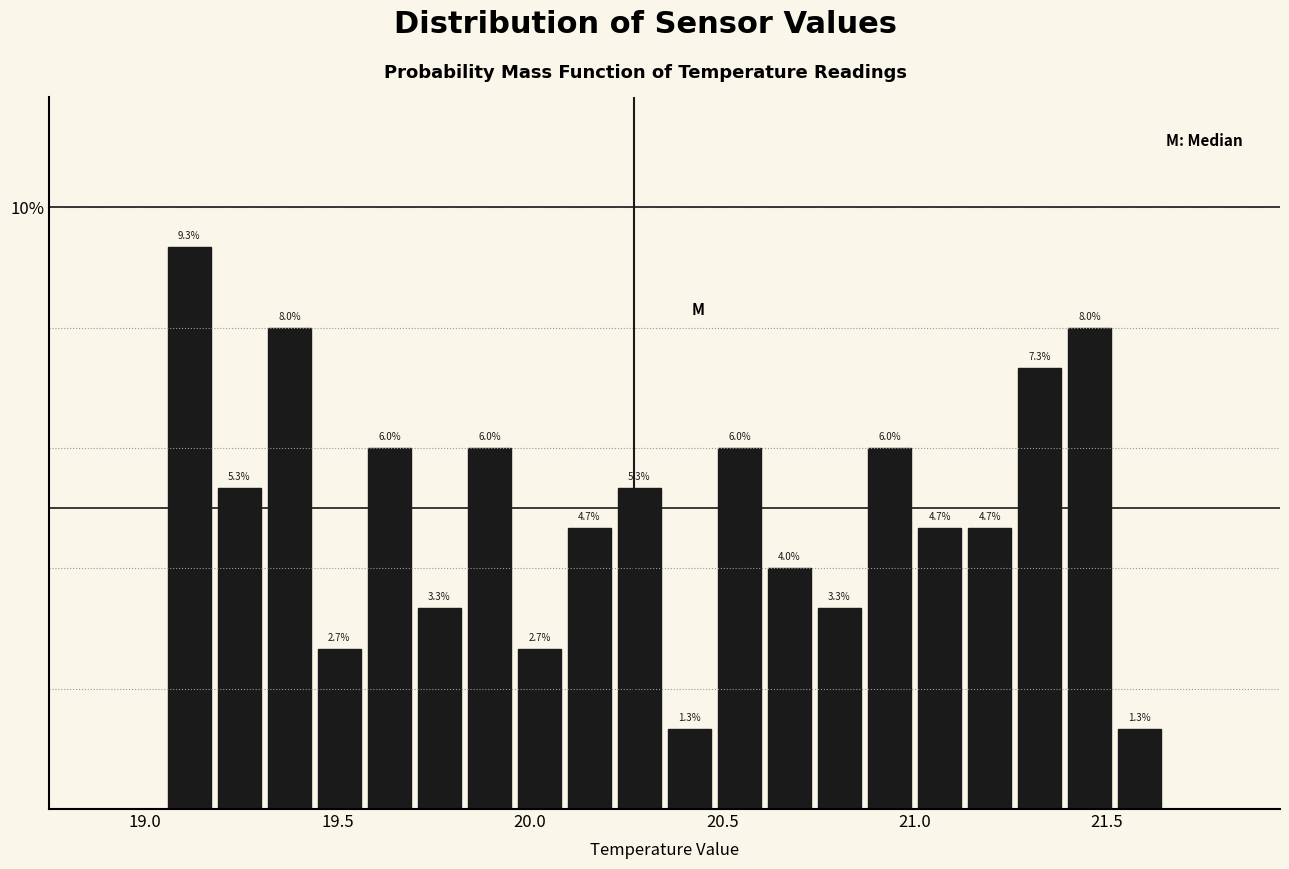

Read against the x-axis, roughly where is the centre of the tallest bar?

19.10